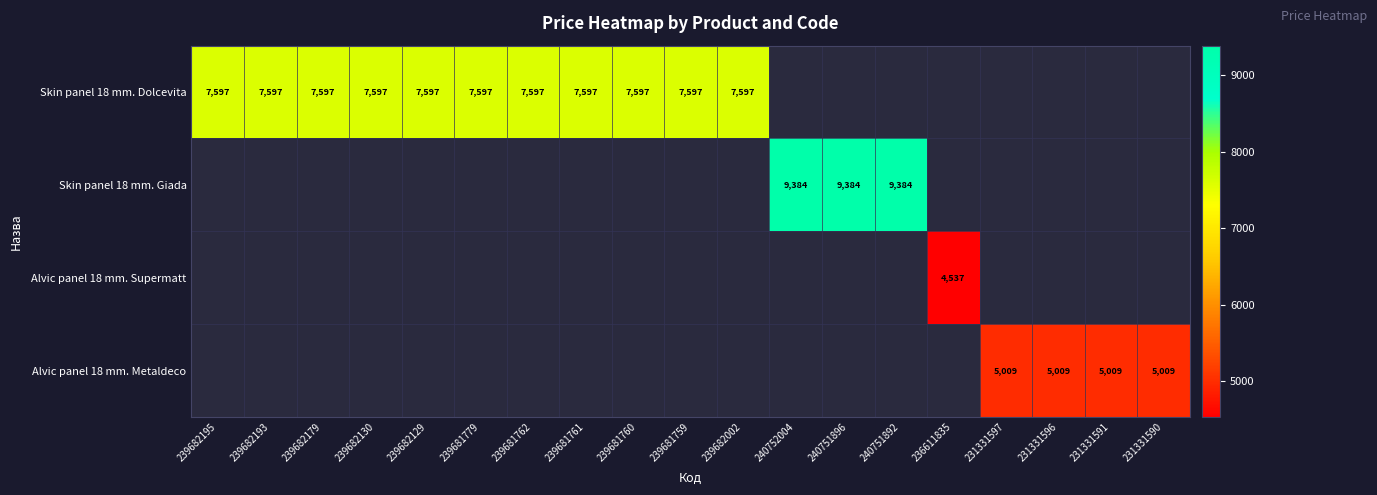

Which series has the largest range (max minus min)?

Skin panel 18 mm. Dolcevita